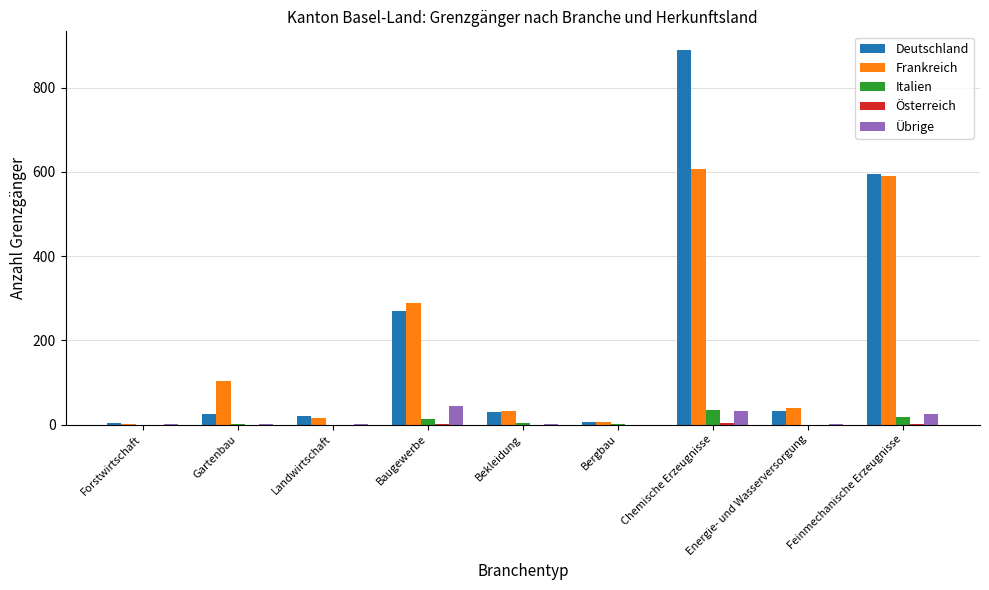

At which category is the sum across all series the highest?

Chemische Erzeugnisse